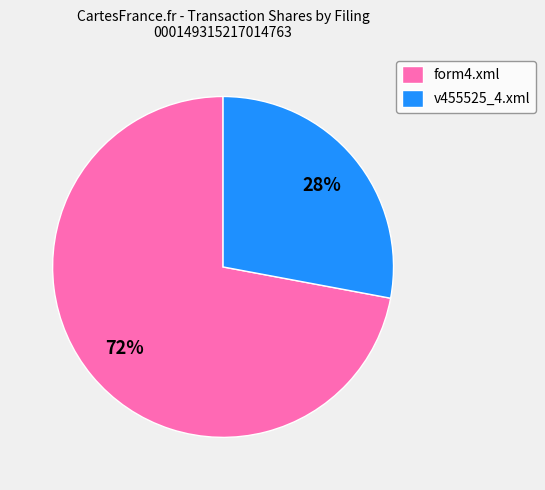

Do form4.xml and v455525_4.xml together represent more than half of the pie?

Yes